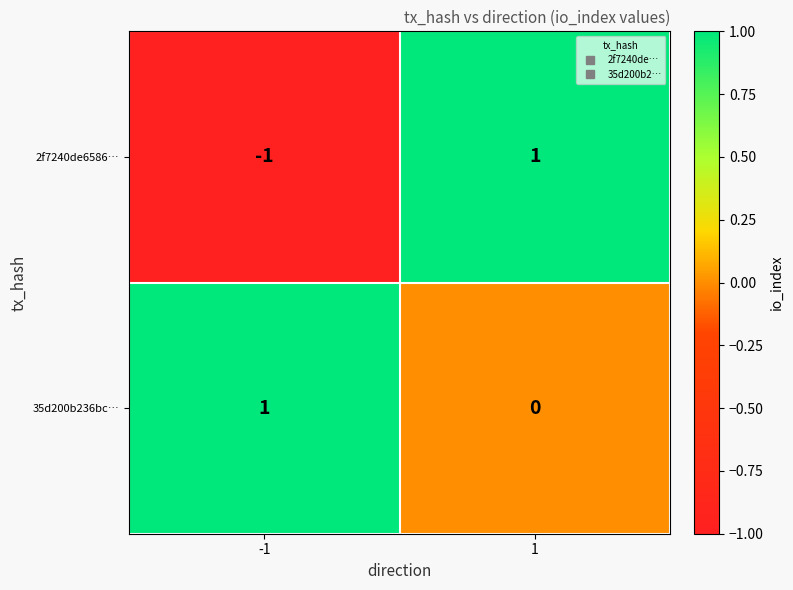

Reading right to left, extract all data points from this chart.

2f7240de6586…: 1	-1
35d200b236bc…: 0	1